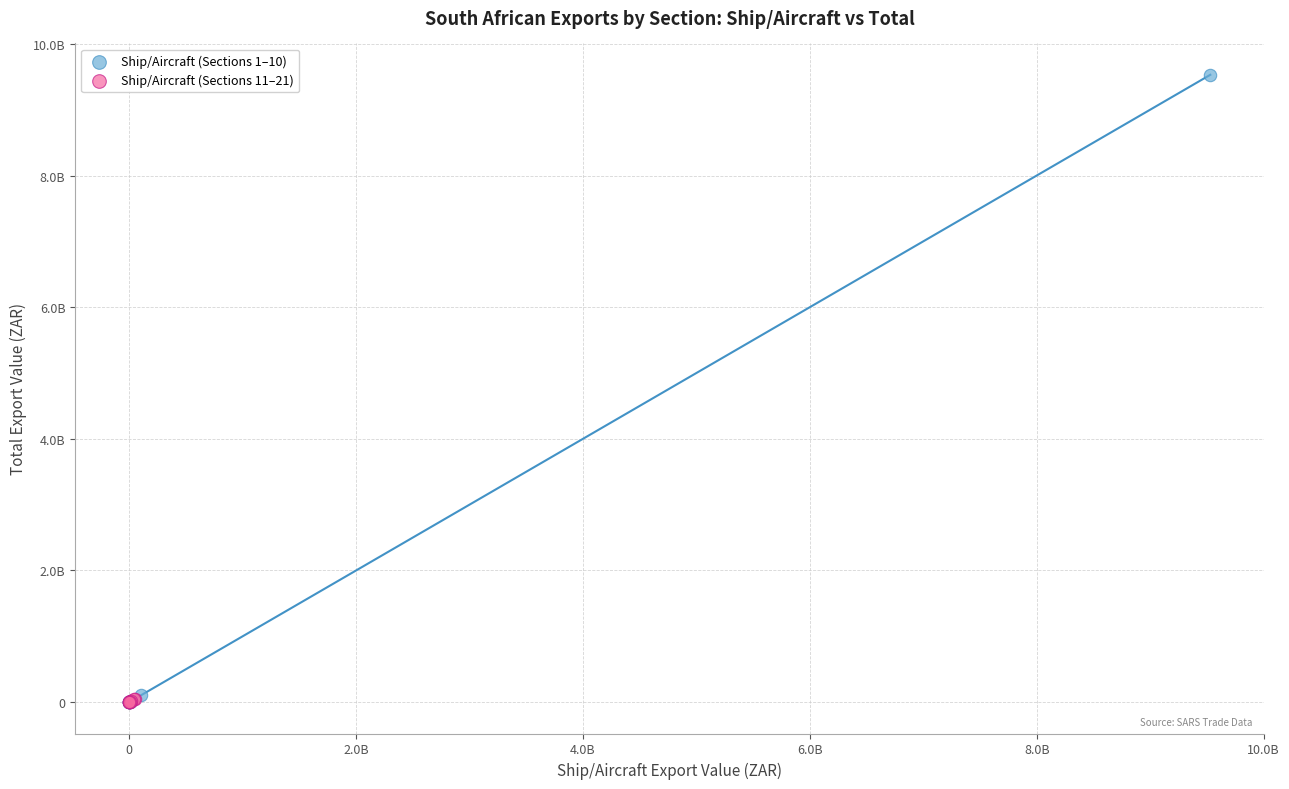

Which series contains the highest Y value?

Ship/Aircraft (Sections 1–10)